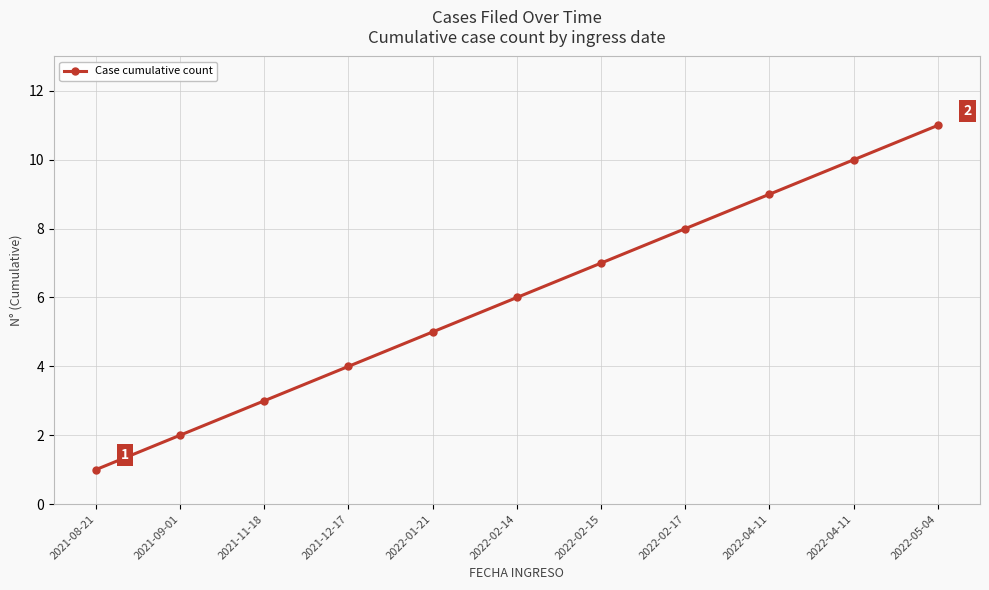

Between 2021-09-01 and 2022-02-14, which is larger?

2022-02-14